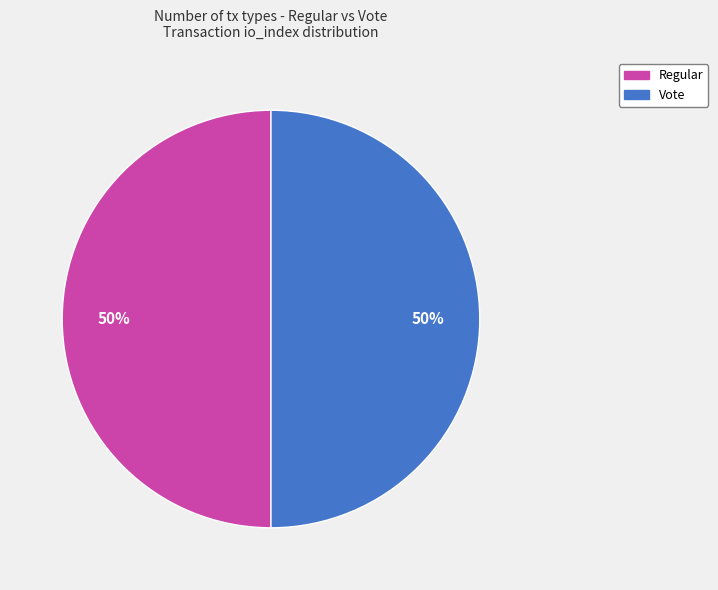

To the nearest percent, what is the average slice percentage?

50%